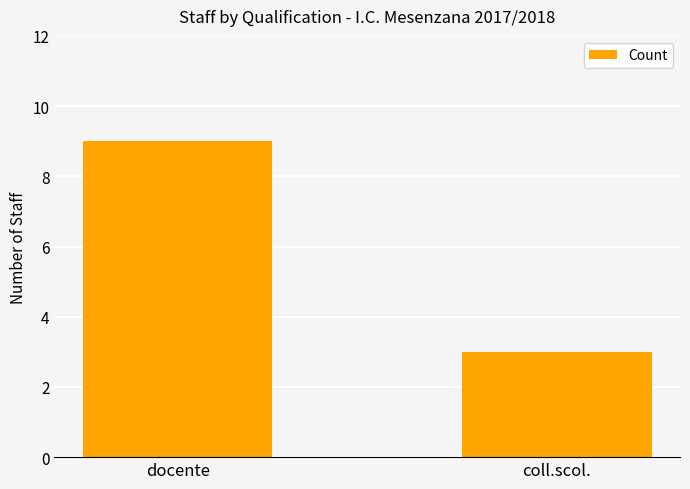

What is the label of the 1st bar from the right?

coll.scol.